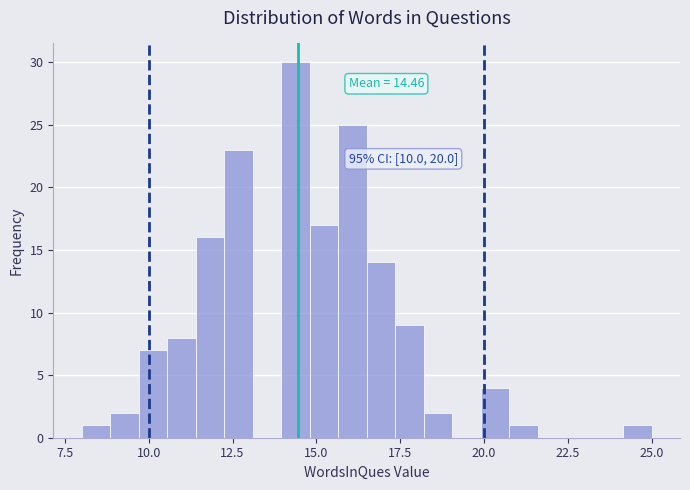

Read against the x-axis, roughly where is the centre of the tallest bar?

14.5